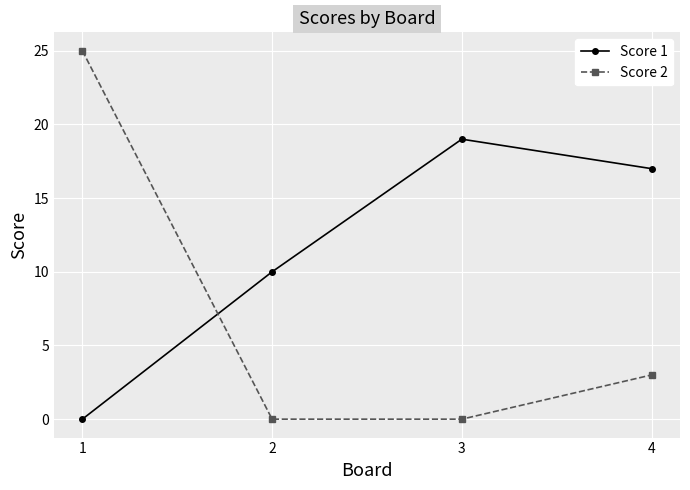

Which series has the widest spread of values?

Score 2